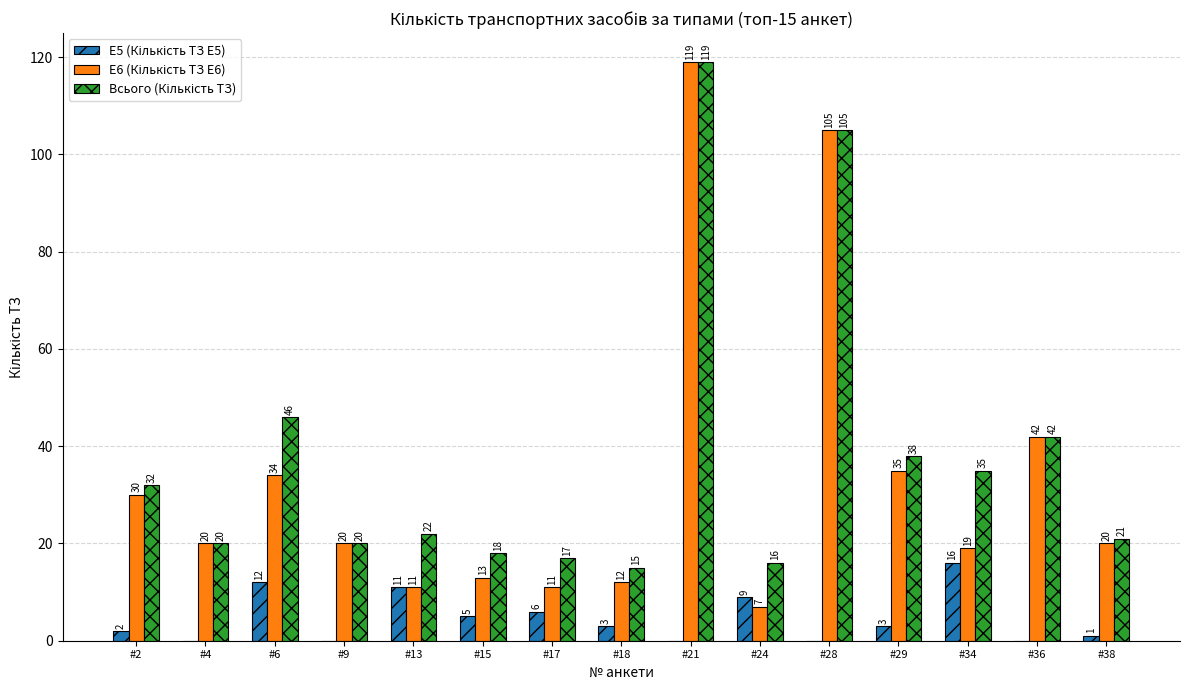

Count the number of categories in the chart.

15